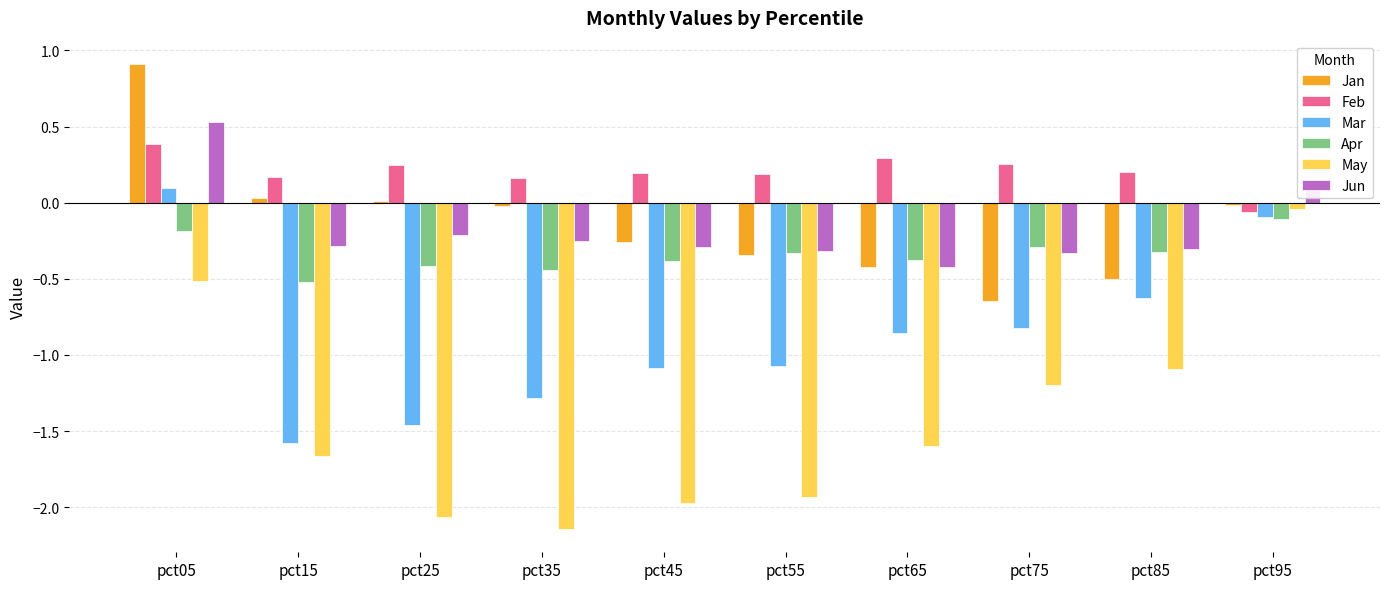

At which category is the sum across all series the highest?

pct05